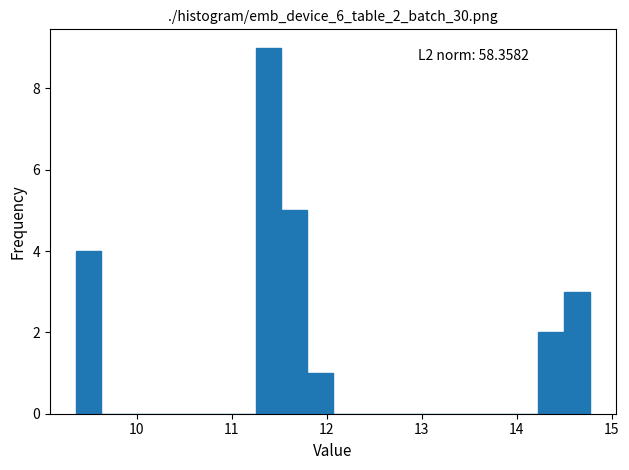

Around what value on the x-axis is the tallest bar? Give the approximate position of its centre, as read against the axis.

11.4